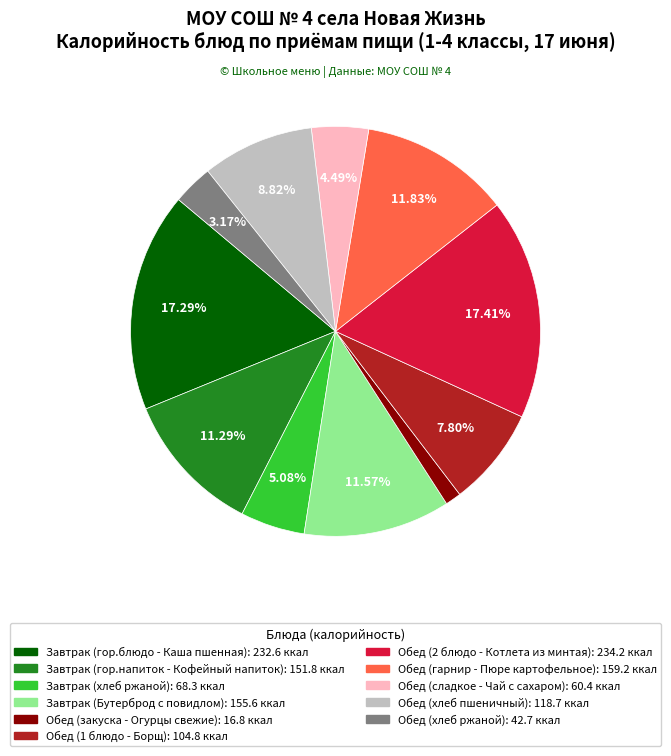

What is the ratio of the value at Обед (сладкое - Чай с сахаром) to the value at Завтрак (Бутерброд с повидлом)?

0.4